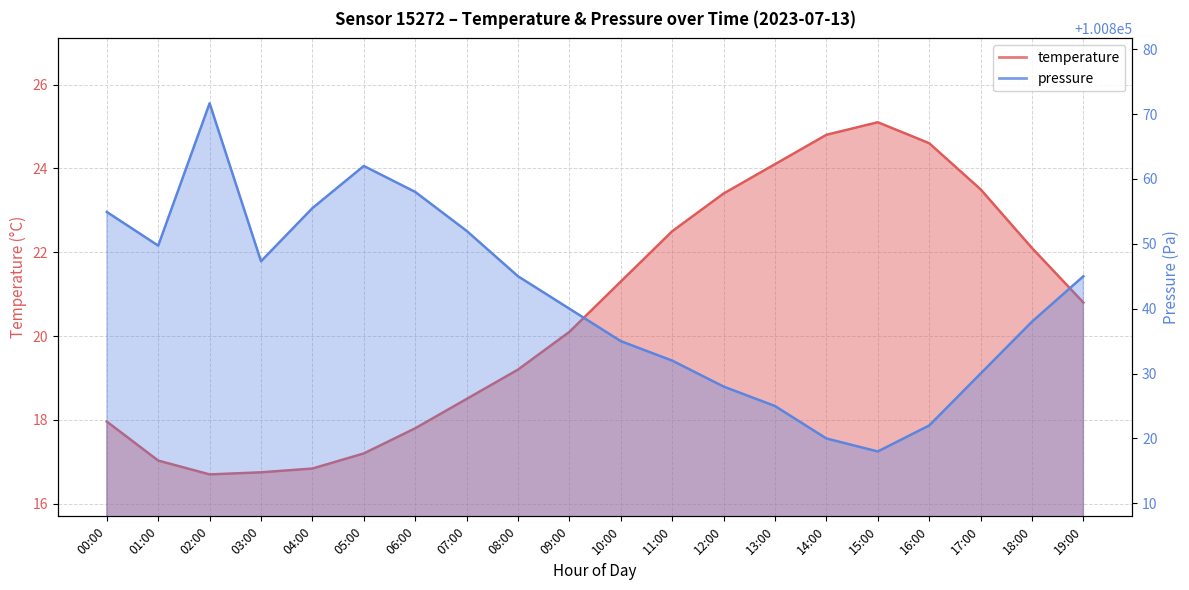

Rank the series at 03:00 from highest to lowest value.

pressure, temperature